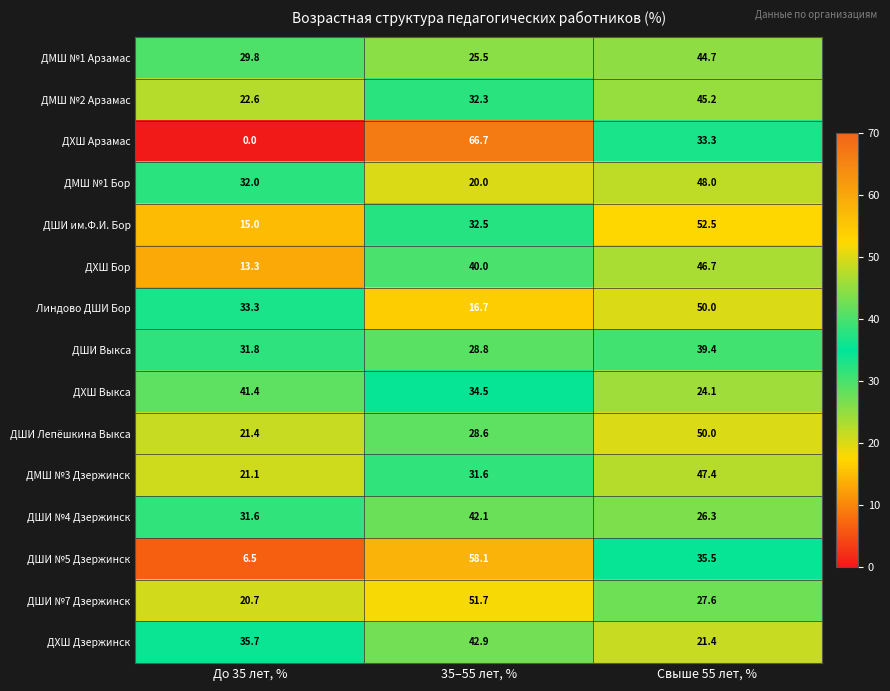

Which category has the highest value in the ДШИ Лепёшкина Выкса series?

Свыше 55 лет, %